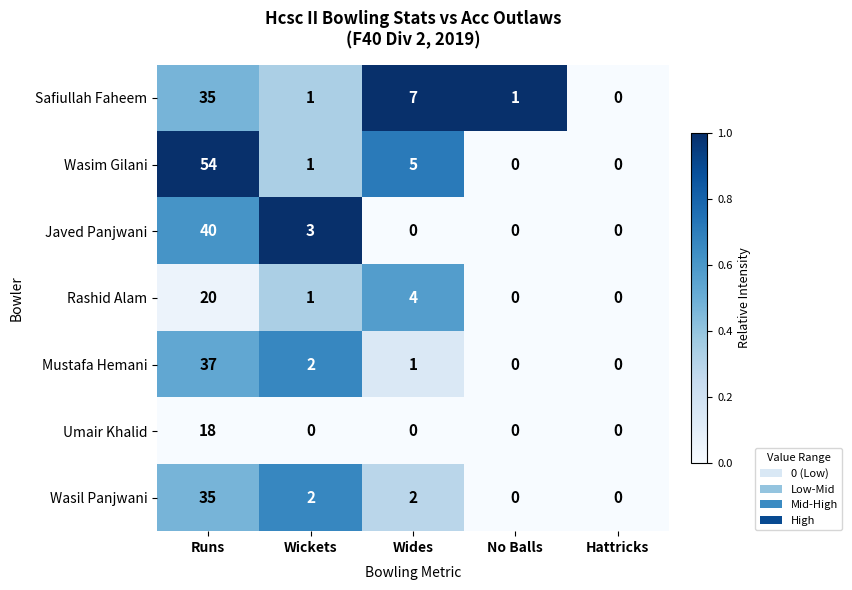

What is the sum of the Rashid Alam values at Wides and No Balls?

4